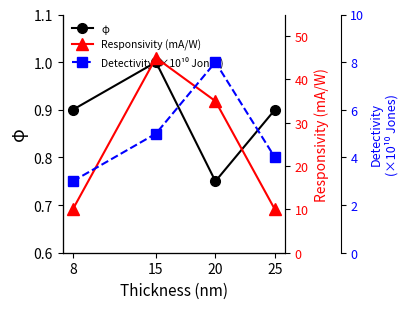

How many lines are shown in the chart?

3